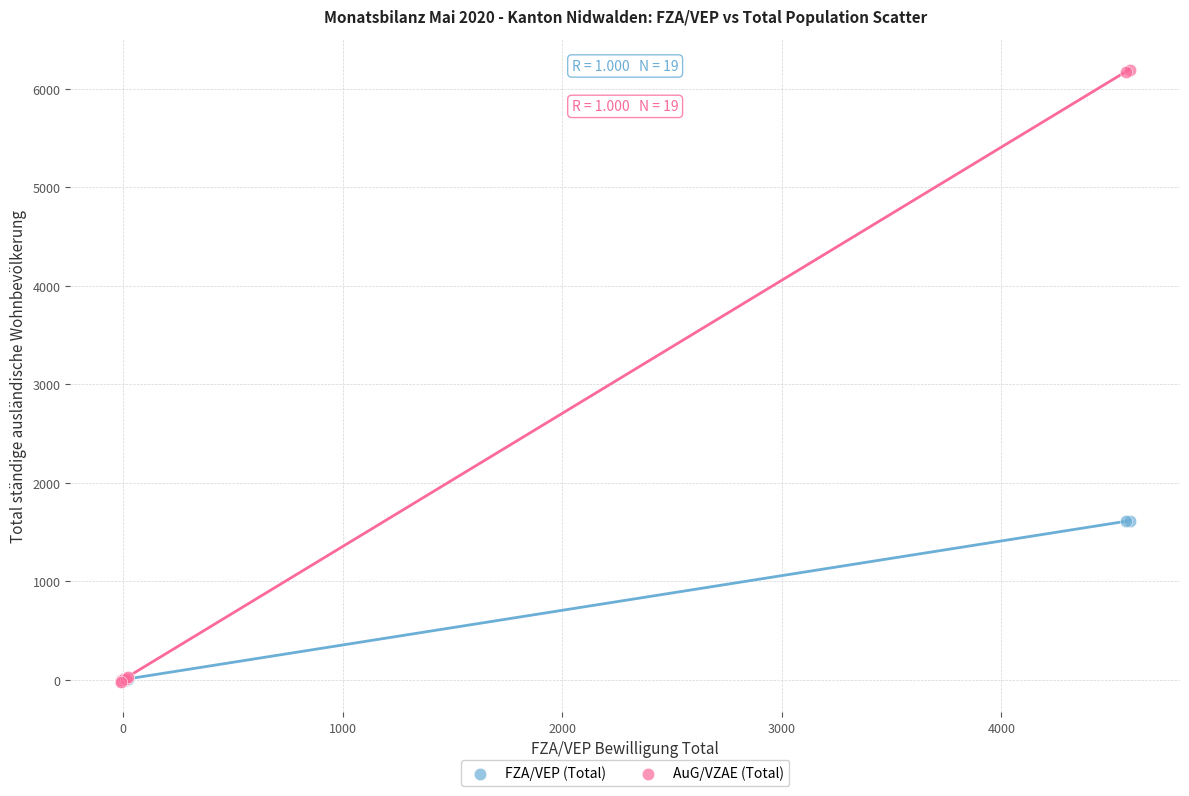

What are all the series names shown in the legend?

FZA/VEP (Total), AuG/VZAE (Total)